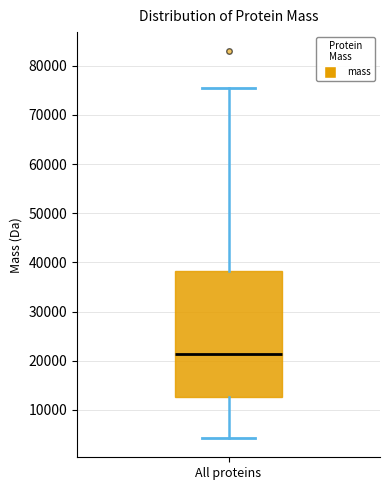

Read this box plot against the y-axis: the position of the median line, the range covered by the box, and the ends of both whiskers. The values are not printed on the chart, so give them approximately, as read against the axis.

median 21000, box 13000 to 38000, whiskers 4000 to 75000